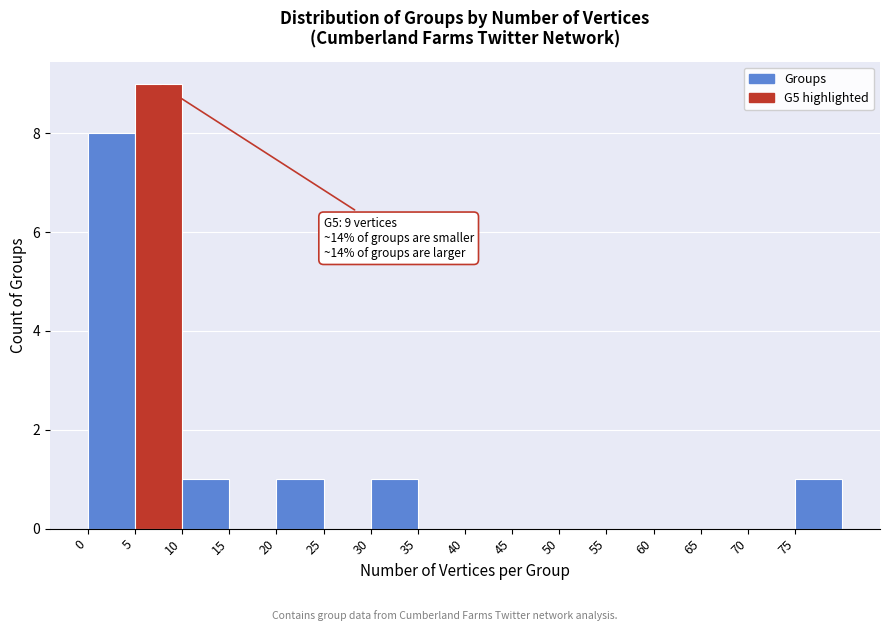

Which range on the x-axis has the tallest bar?

5 to 10